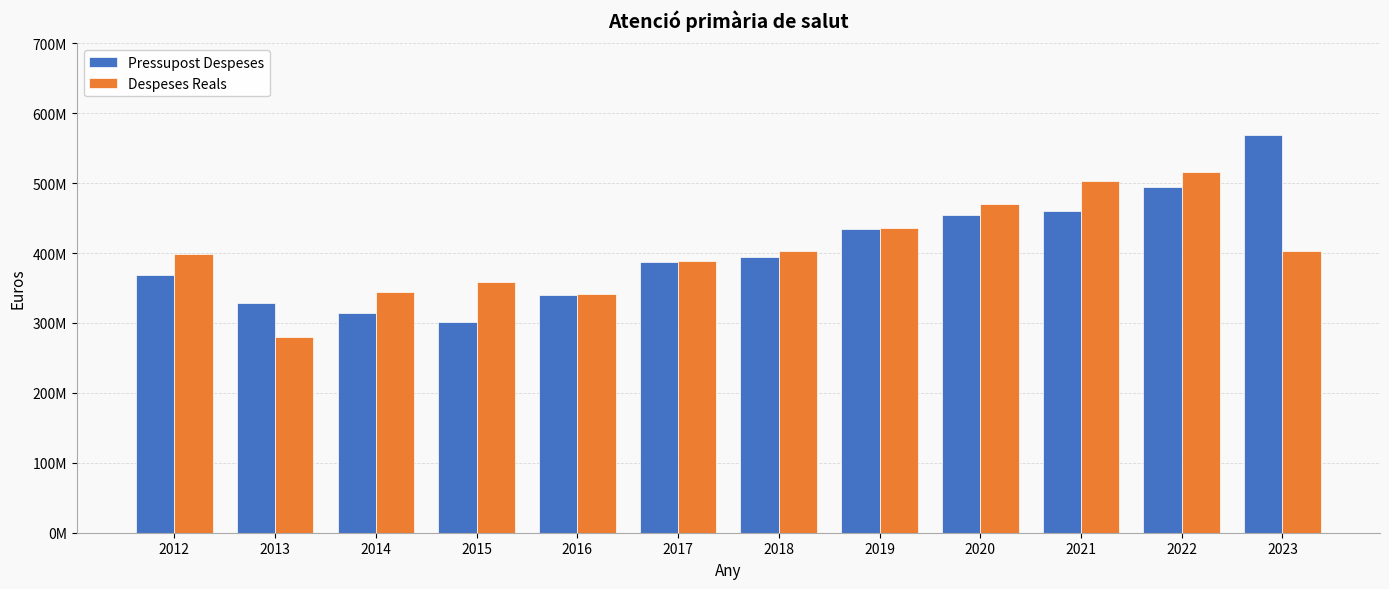

Does the chart contain any negative values?

No